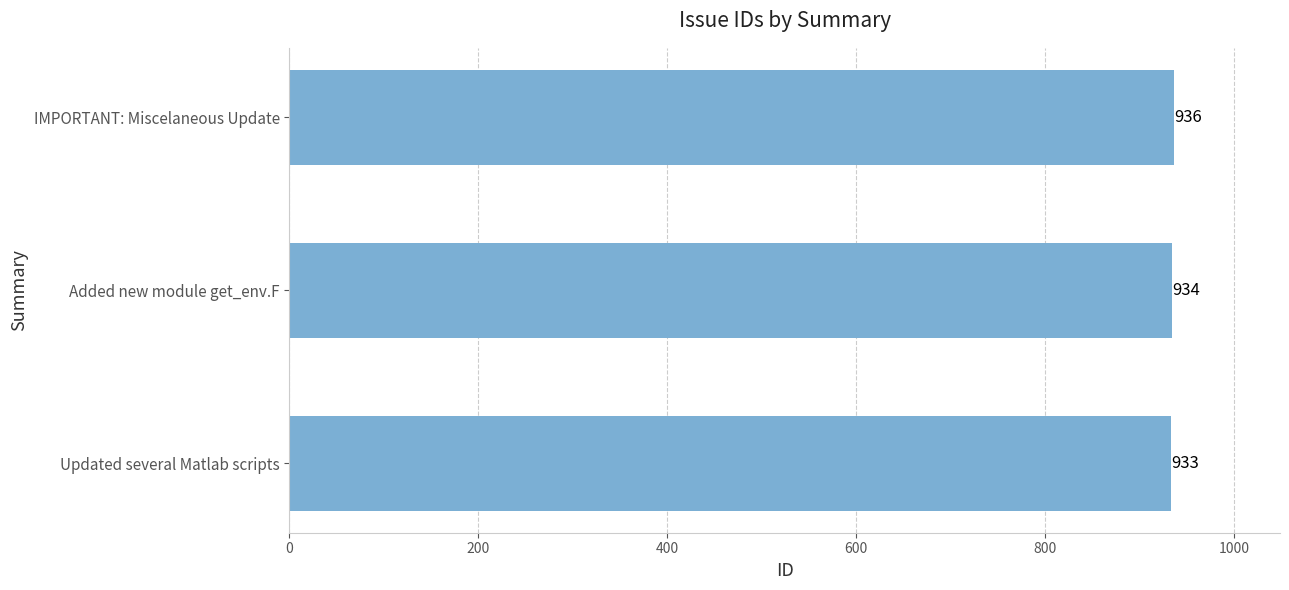

Read the value at Added new module get_env.F.

934